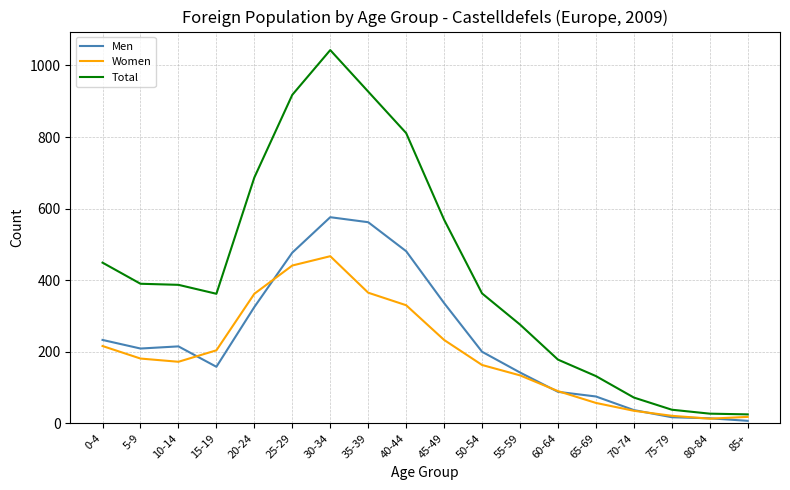

At which category is the sum across all series the highest?

30-34